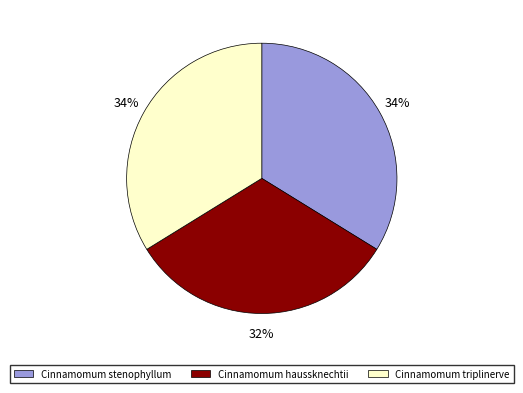

How many slices are in this pie chart?

3